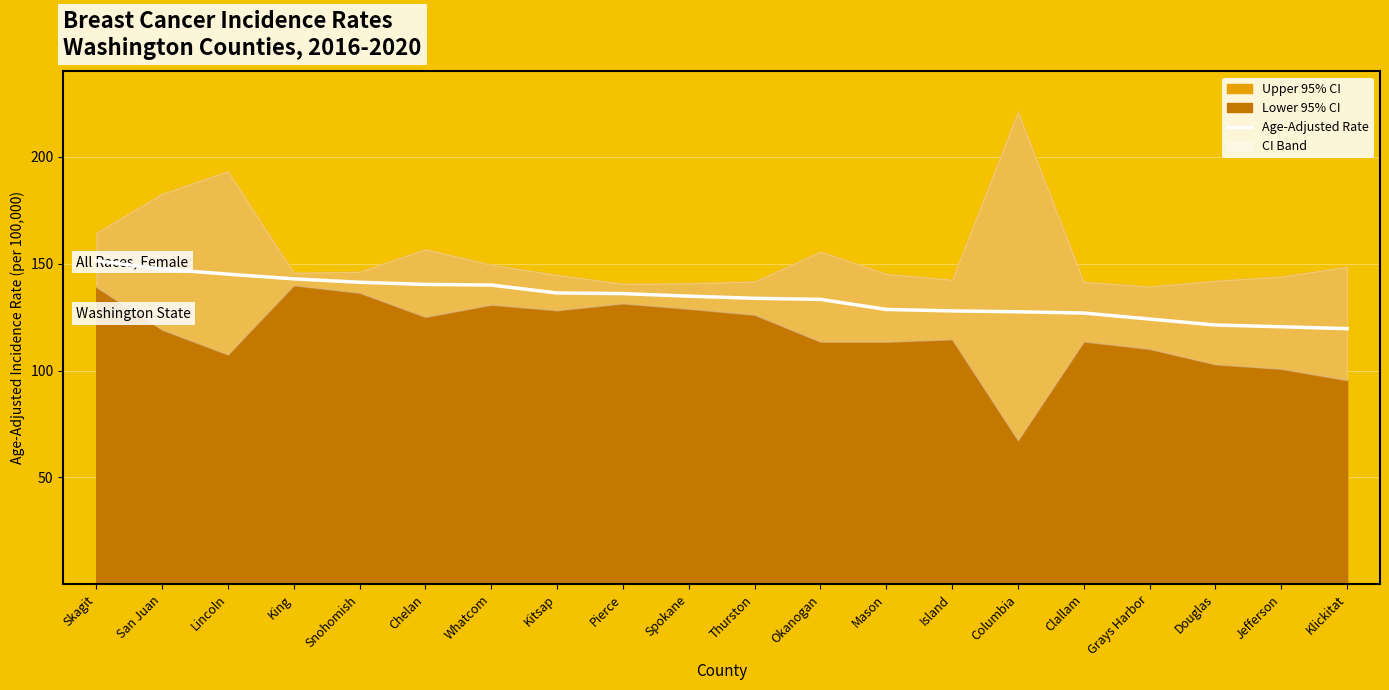

What is the label of the 5th point from the left?

Snohomish